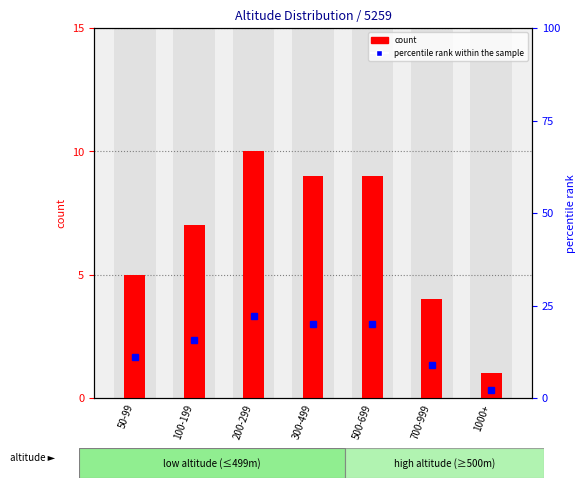

At how many categories does at least one series exceed 8?

6